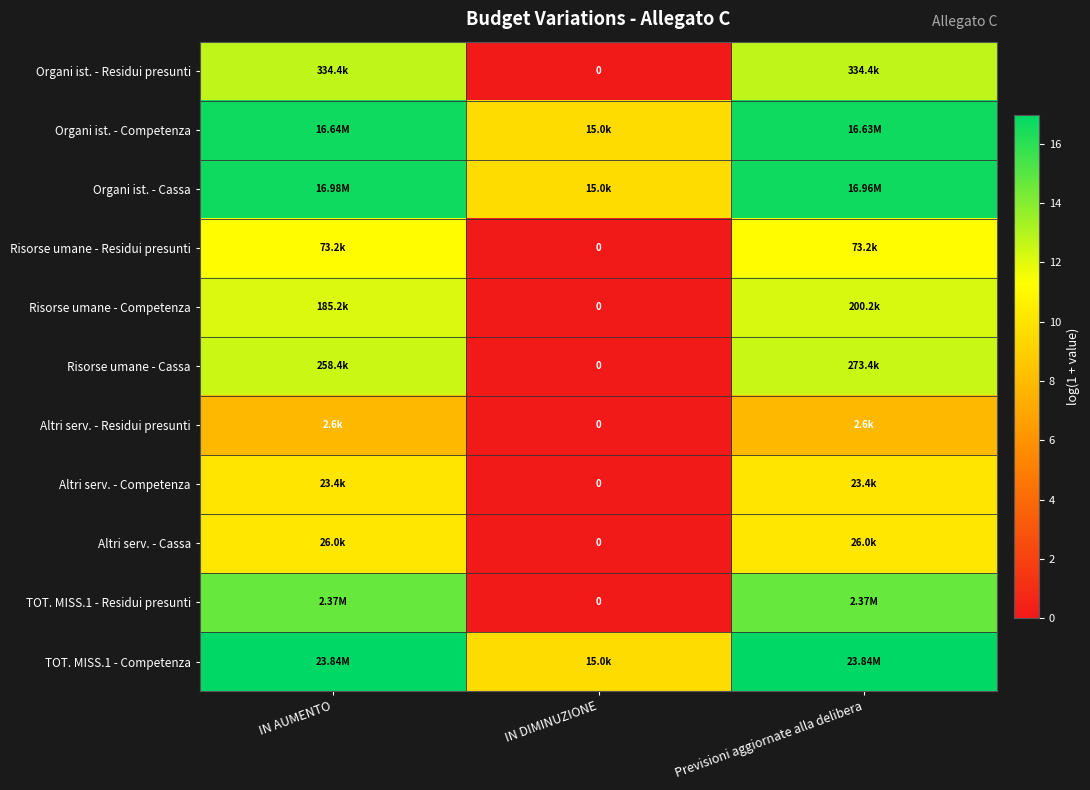

Rank the series by their maximum value, from lowest to highest.

Altri serv. - Residui presunti, Altri serv. - Competenza, Altri serv. - Cassa, Risorse umane - Residui presunti, Risorse umane - Competenza, Risorse umane - Cassa, Organi ist. - Residui presunti, TOT. MISS.1 - Residui presunti, Organi ist. - Competenza, Organi ist. - Cassa, TOT. MISS.1 - Competenza